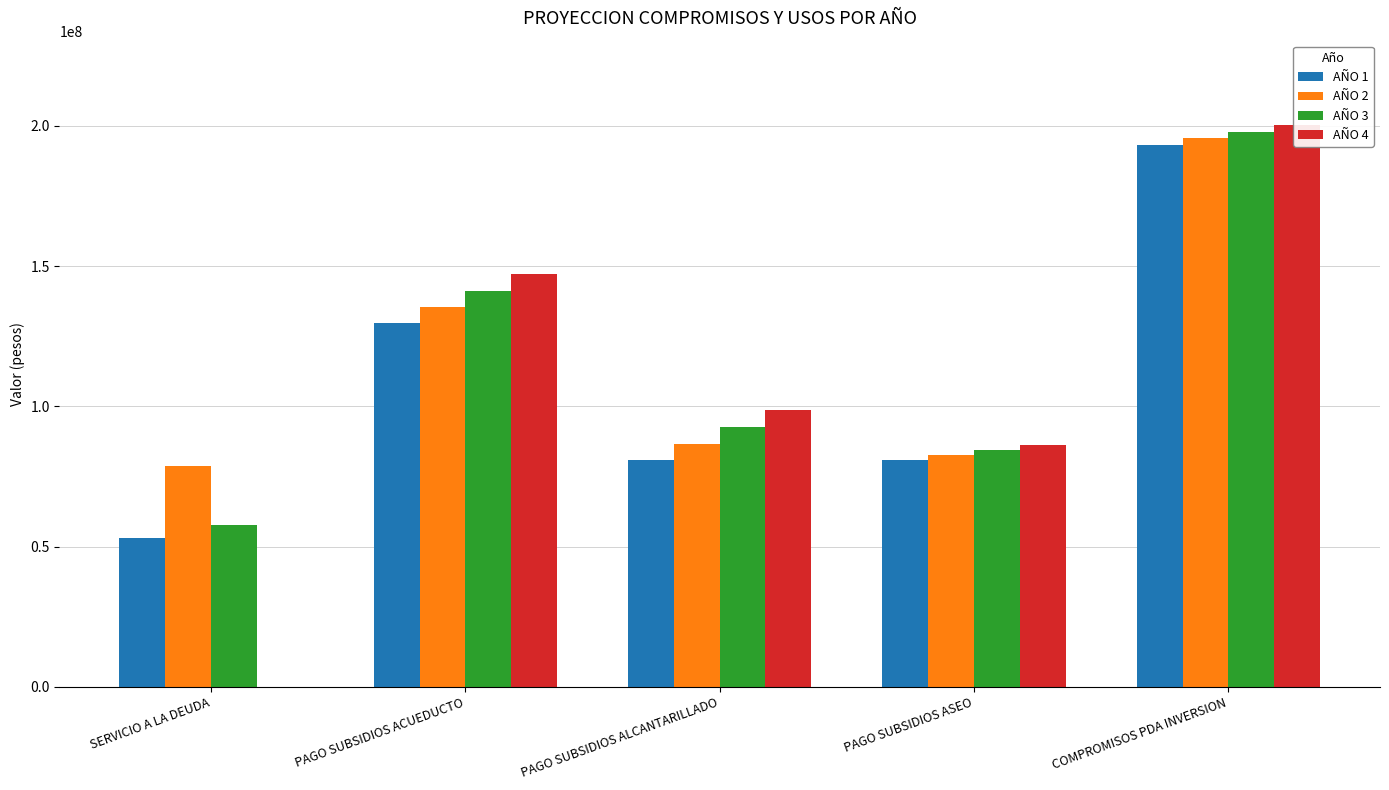

How many bars are there in total?

20